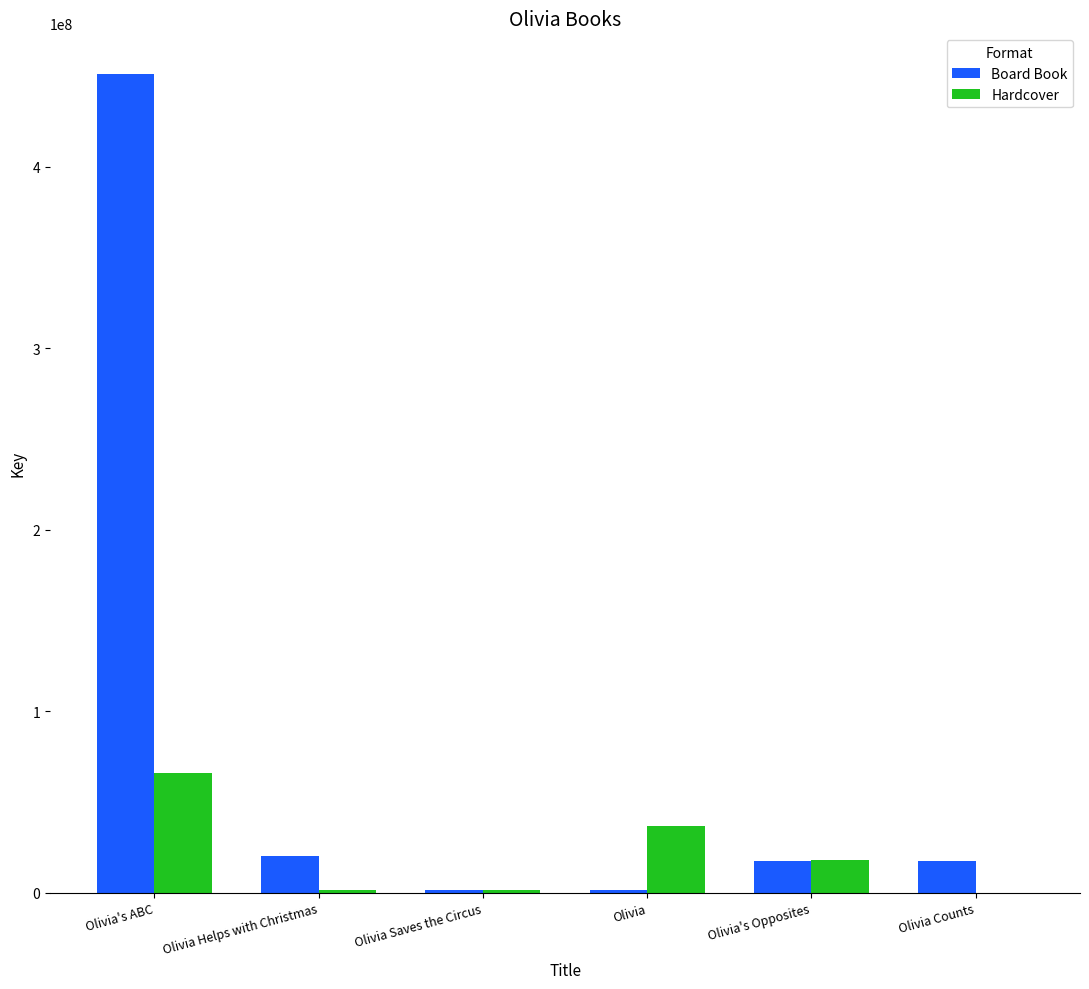

What is the total value across all series at Olivia Saves the Circus?

2997239